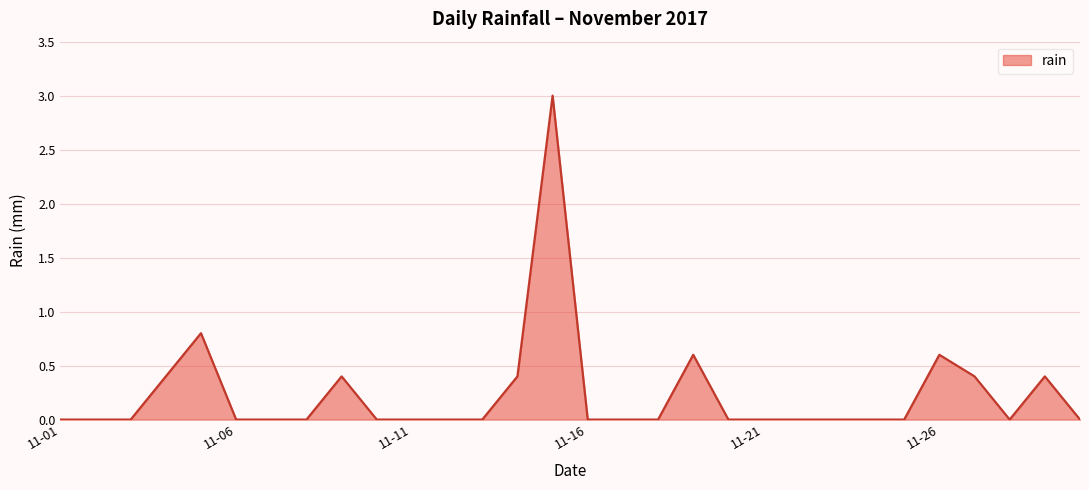

What is the greatest value displayed?

3.0